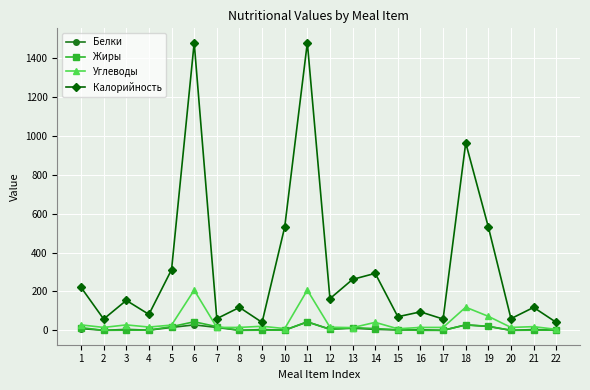

What is the maximum value shown in the chart?

1479